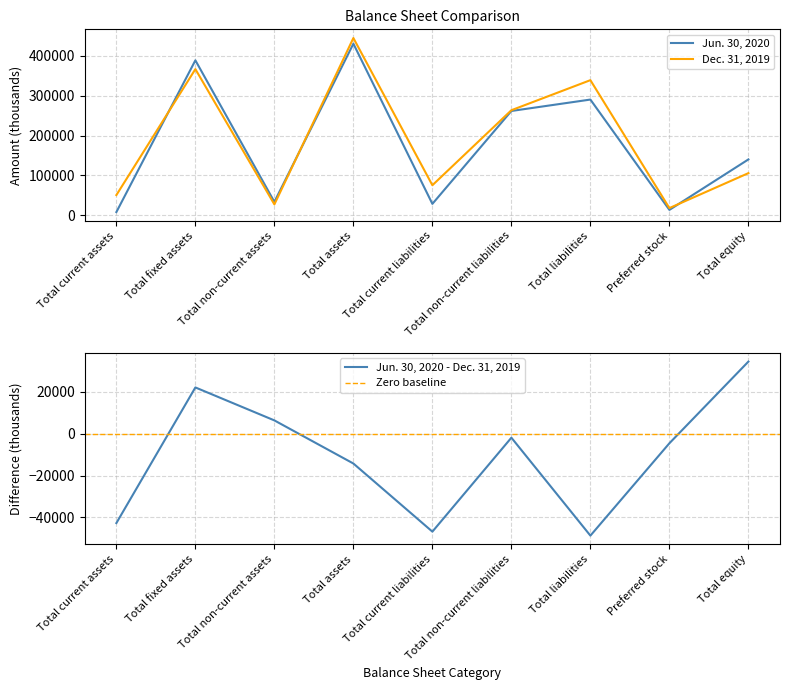

The Dec. 31, 2019 series shows 75417 at Total current liabilities. True or false?

True